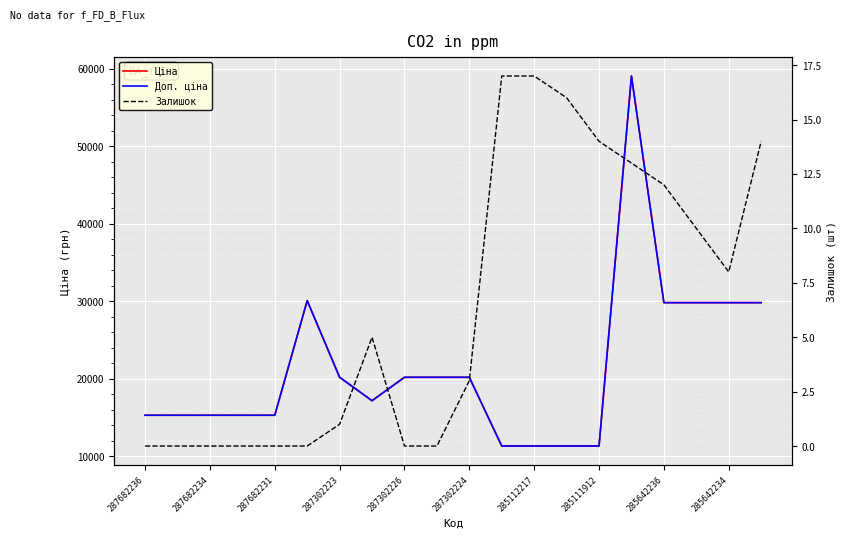

What is the average value of the Доп. ціна series?

21401.5